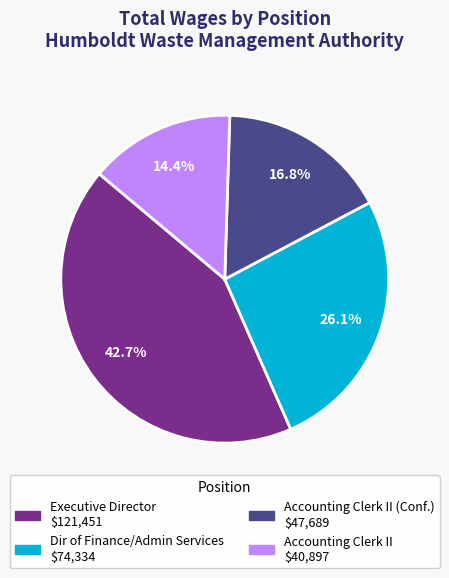

Is there any slice that represents more than half of the pie?

No